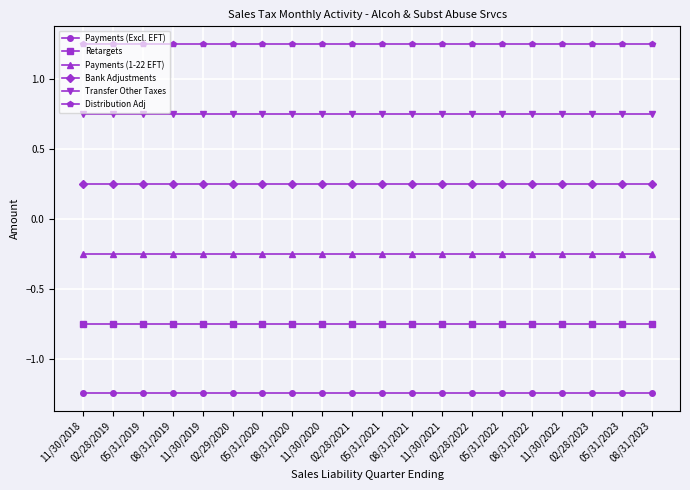

True or false: Transfer Other Taxes and Distribution Adj intersect in this chart.

False